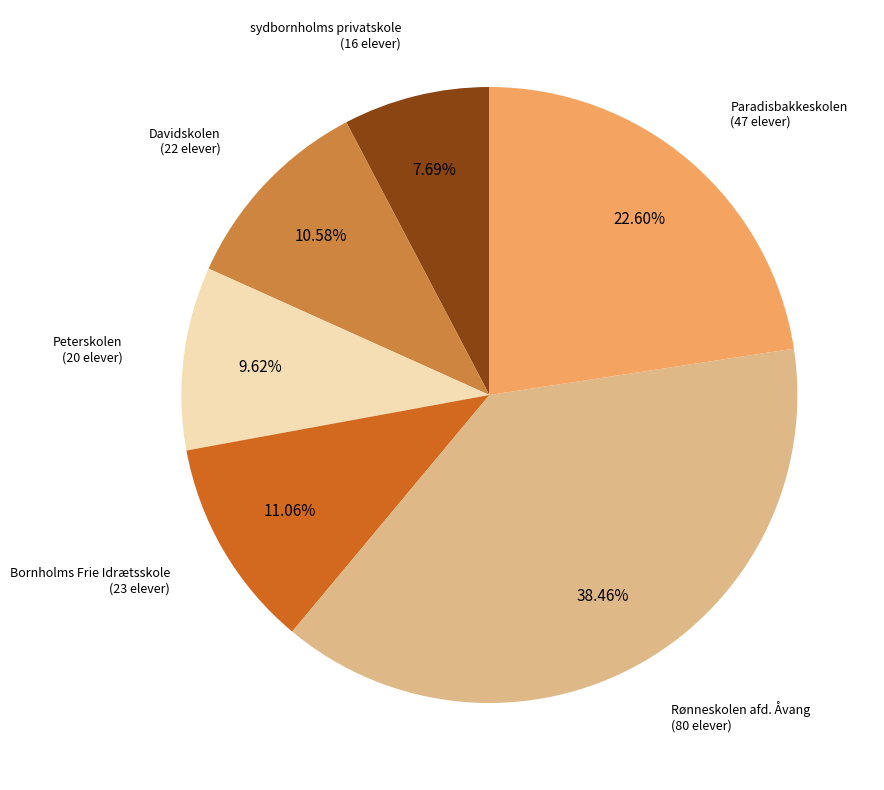

Is there any slice that represents more than half of the pie?

No